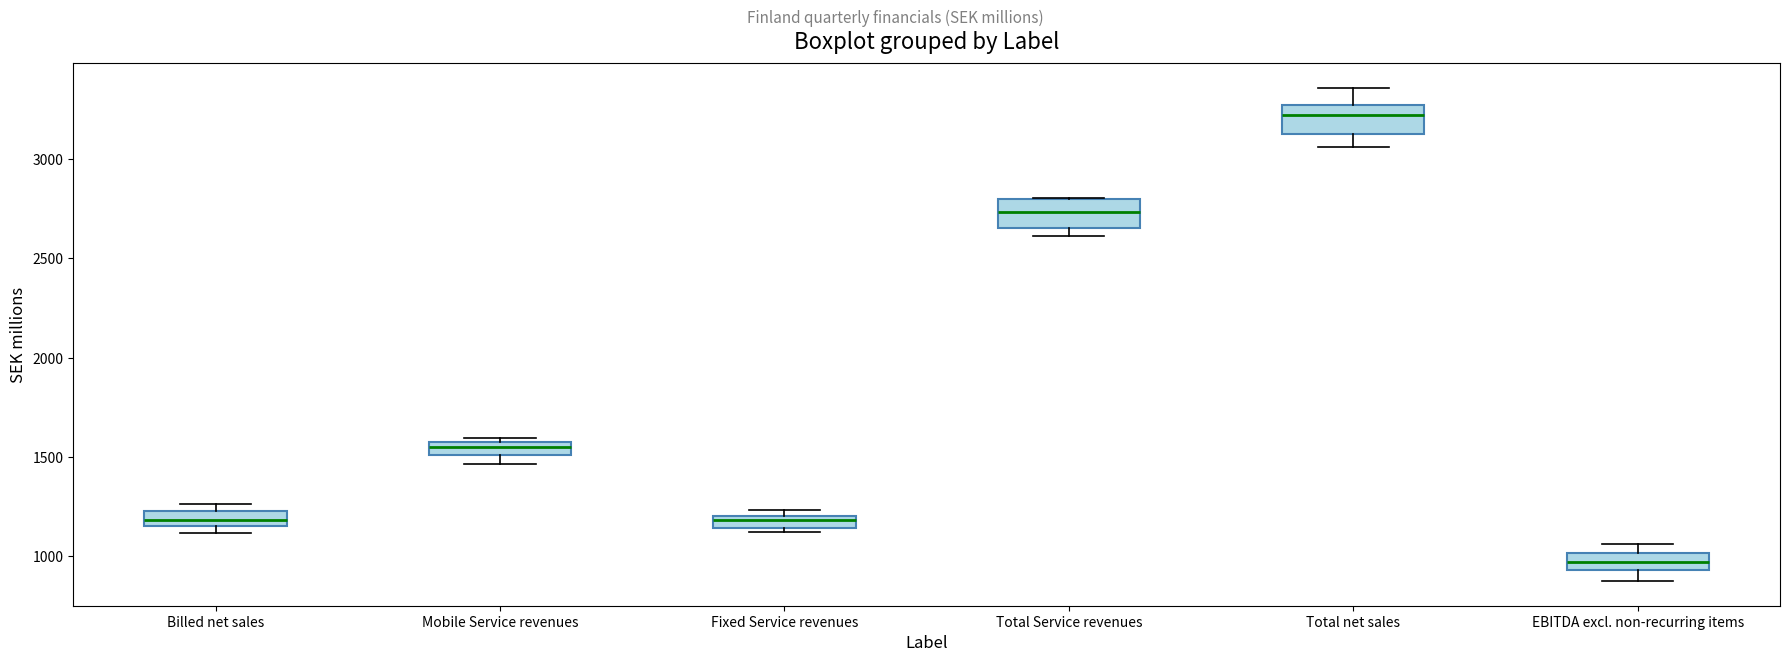

Which box has the lowest median line?

EBITDA excl. non-recurring items